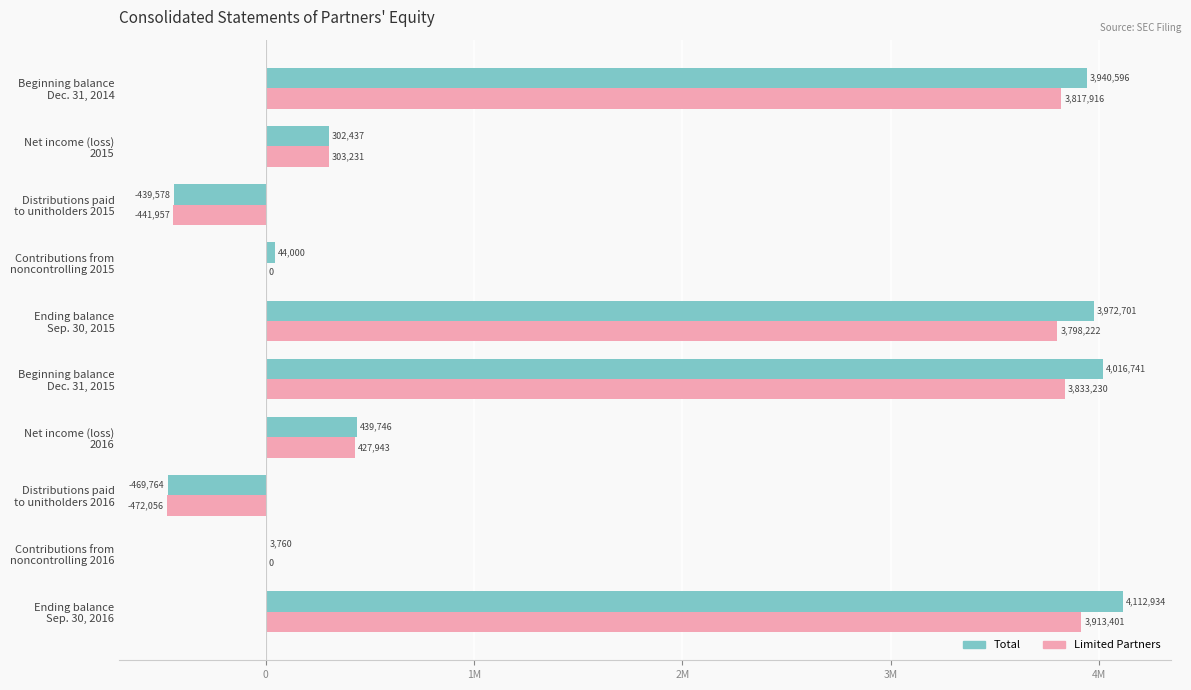

What is the difference between the maximum and minimum values in the Total series?

4582698